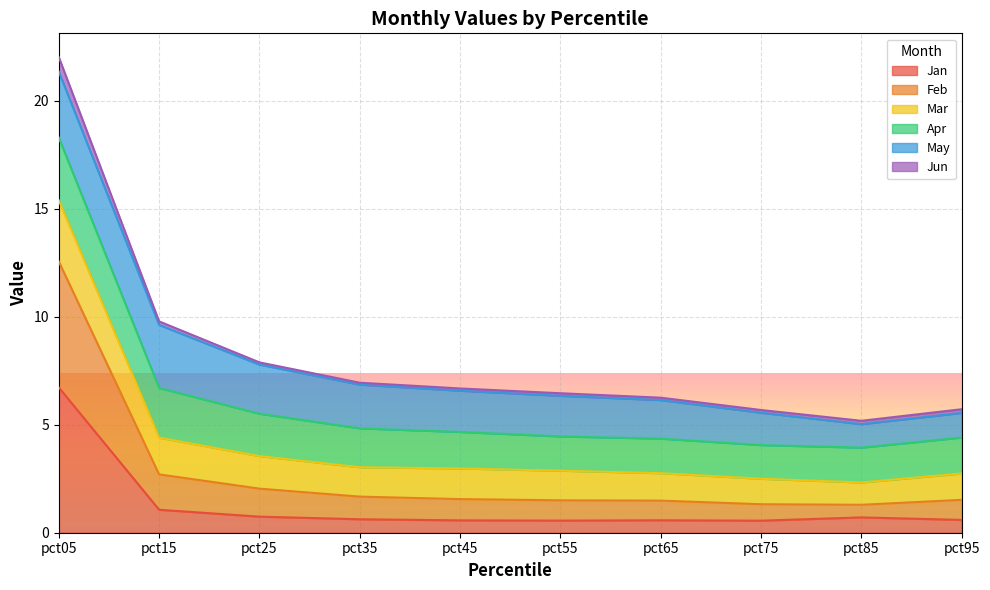

What is the lowest value of the Jan series?

0.6